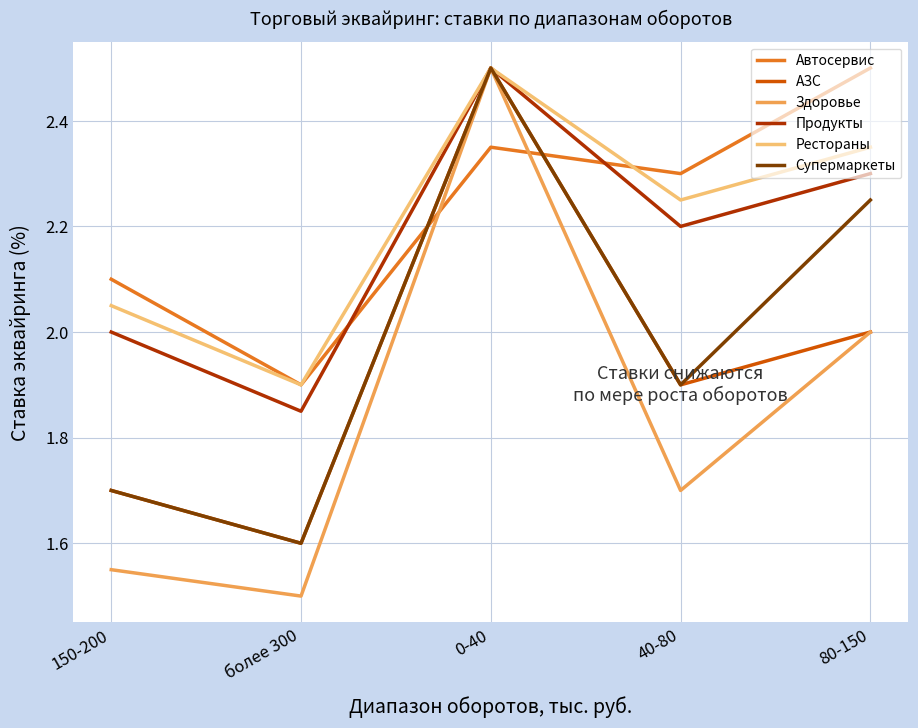

Count the number of categories in the chart.

5